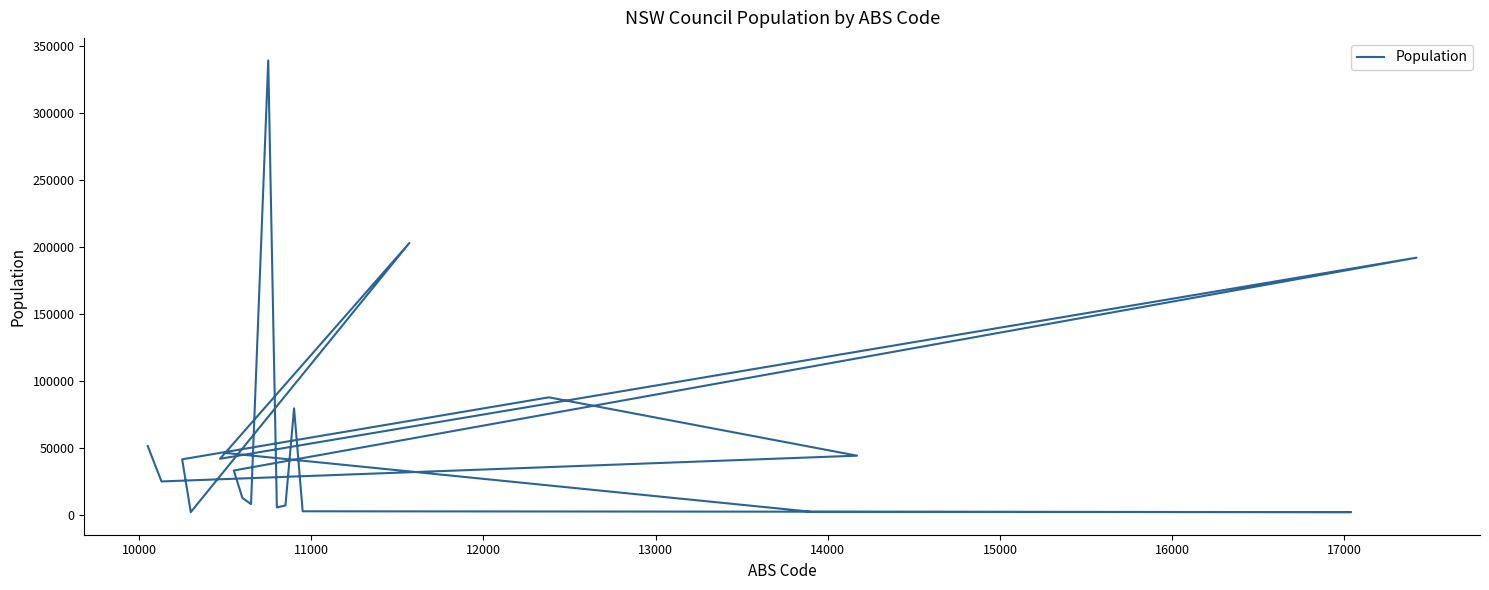

The chart shows a value of 2422 at 14000. True or false?

True